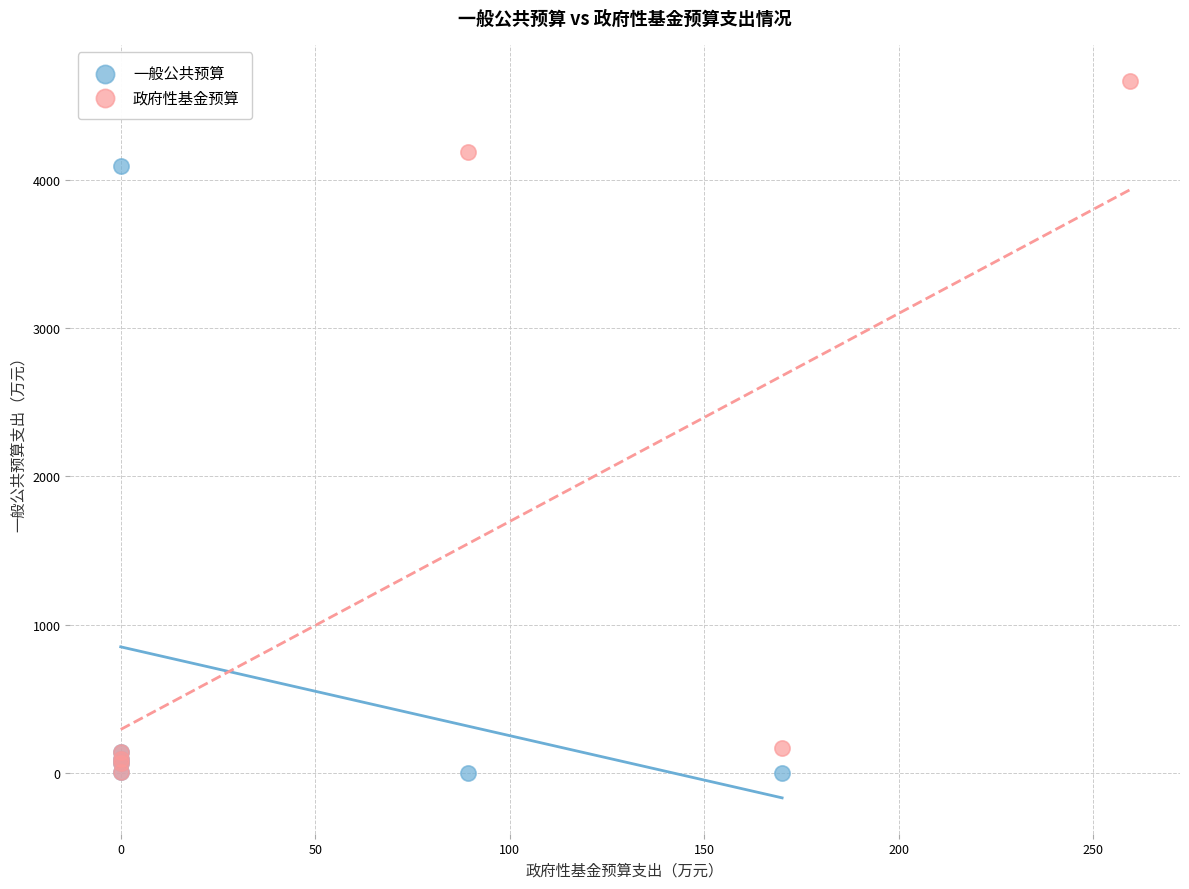

Which series reaches the maximum Y coordinate?

政府性基金预算